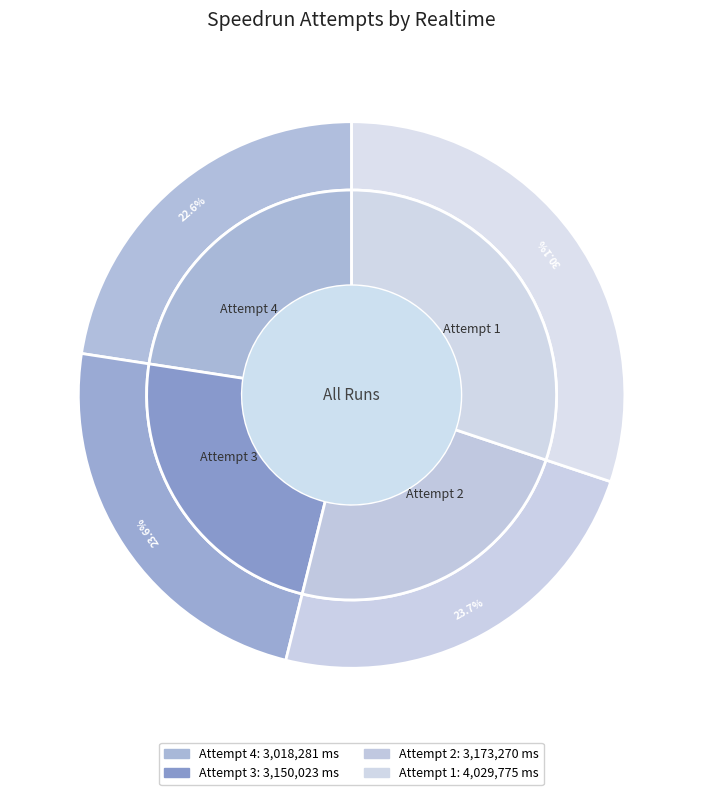

Is there a majority slice in this chart?

No